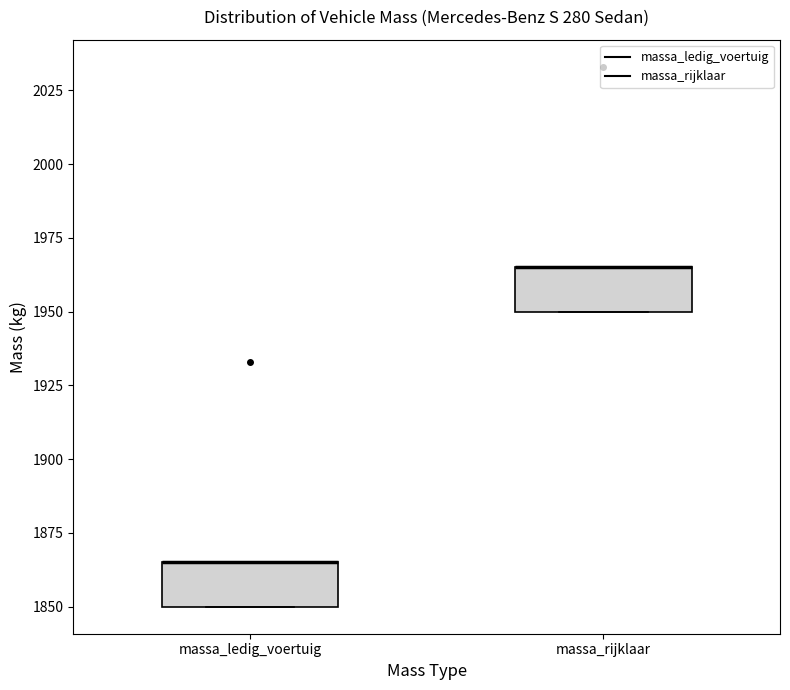

Where is the lower edge of the box for massa_rijklaar on the y-axis? The values are not printed on the chart, so give them approximately, as read against the axis.

1950